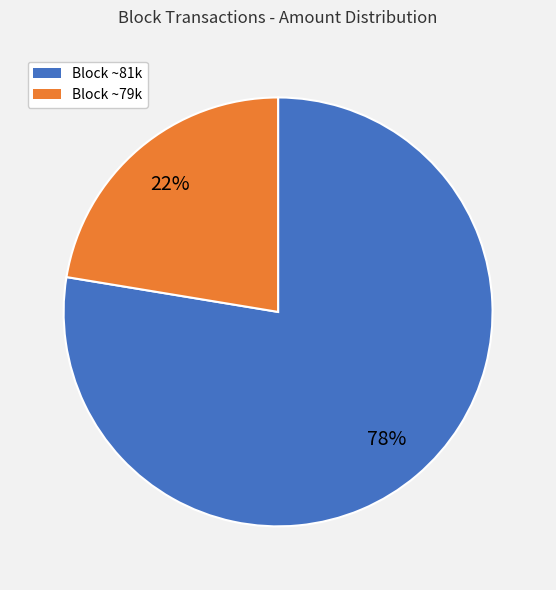

Is there a majority slice in this chart?

Yes